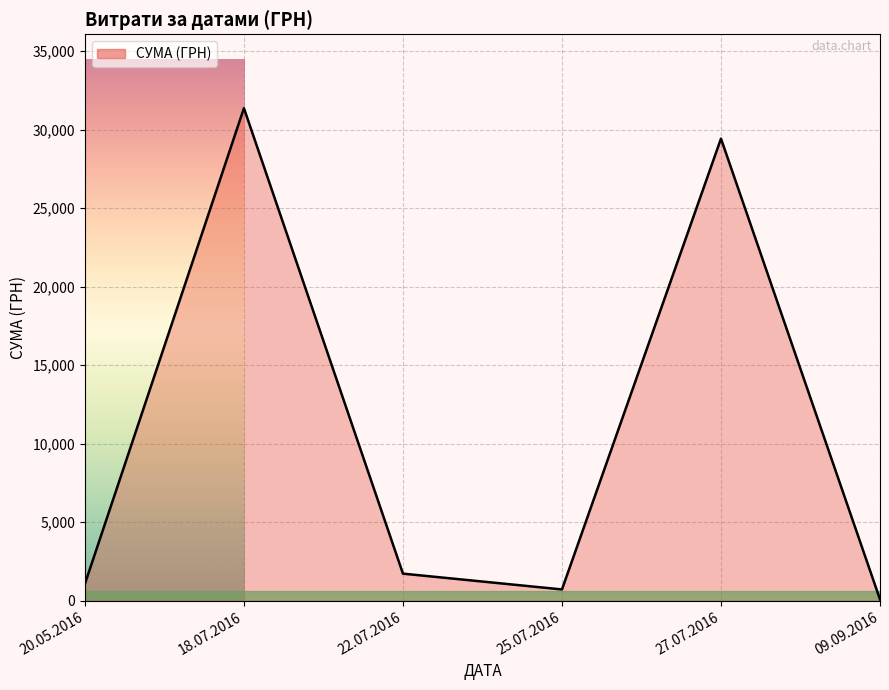

At which label is the value closest to 15722?

27.07.2016